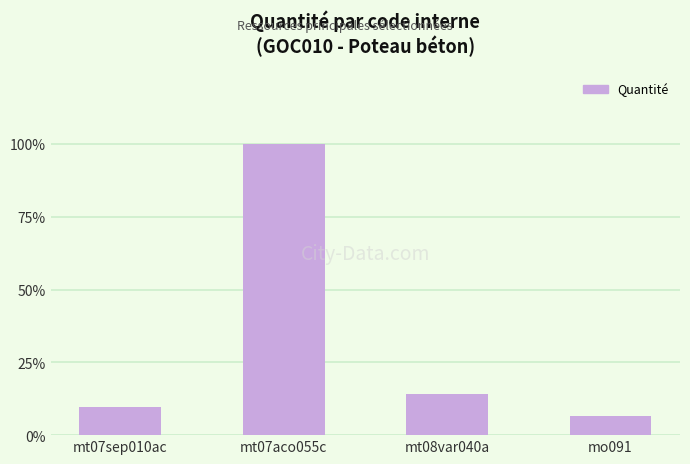

Rank the categories by value from highest to lowest.

mt07aco055c, mt08var040a, mt07sep010ac, mo091